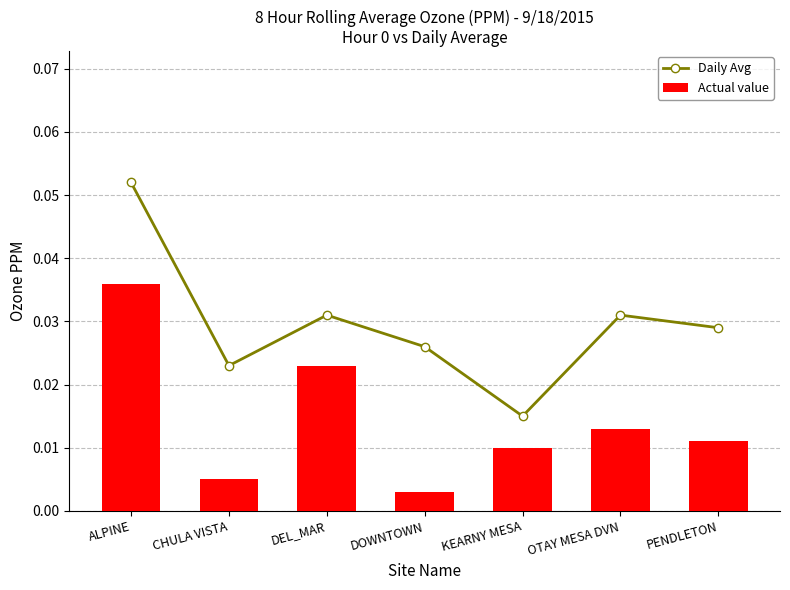

Reading right to left, what are all the values shown in this chart?

Daily Avg: PENDLETON=0.0	OTAY MESA DVN=0.0	KEARNY MESA=0.0	DOWNTOWN=0.0	DEL_MAR=0.0	CHULA VISTA=0.0	ALPINE=0.1
Actual value: PENDLETON=0.0	OTAY MESA DVN=0.0	KEARNY MESA=0.0	DOWNTOWN=0.0	DEL_MAR=0.0	CHULA VISTA=0.0	ALPINE=0.0